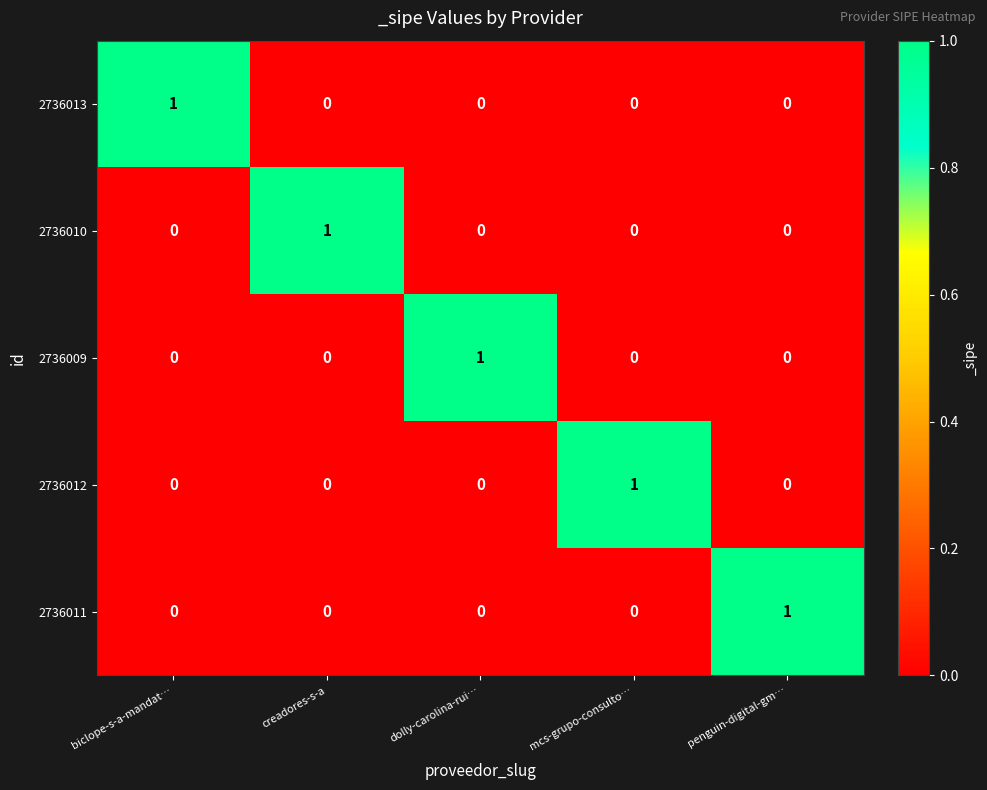

At how many categories does at least one series exceed 0?

5